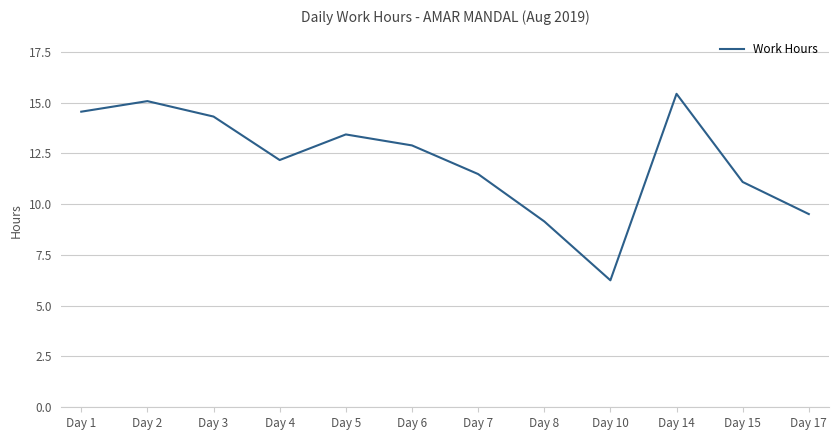

True or false: the data shows 20.9 at Day 2.

False